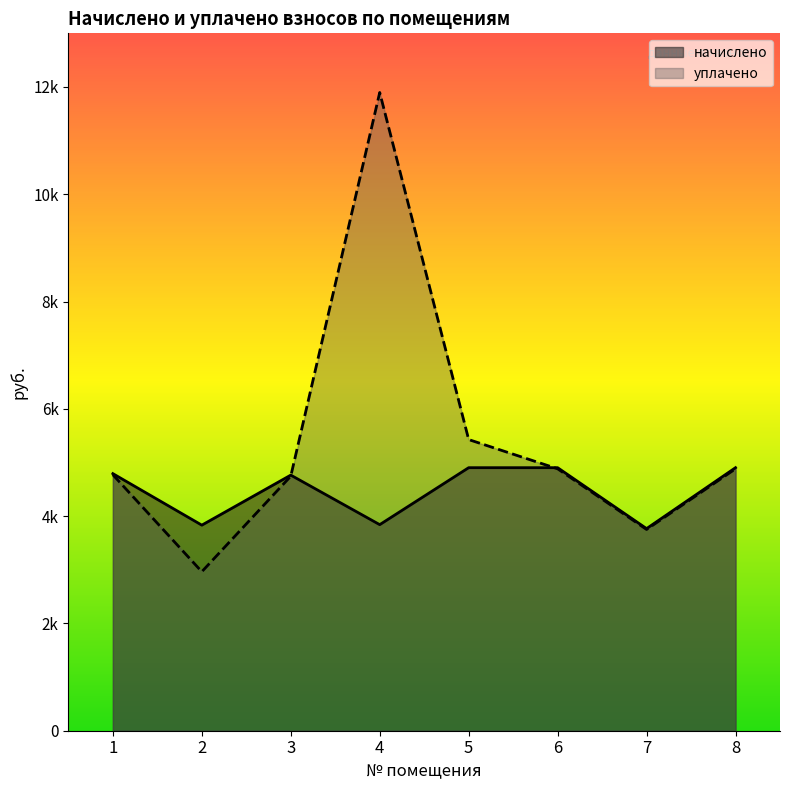

How many lines are shown in the chart?

2